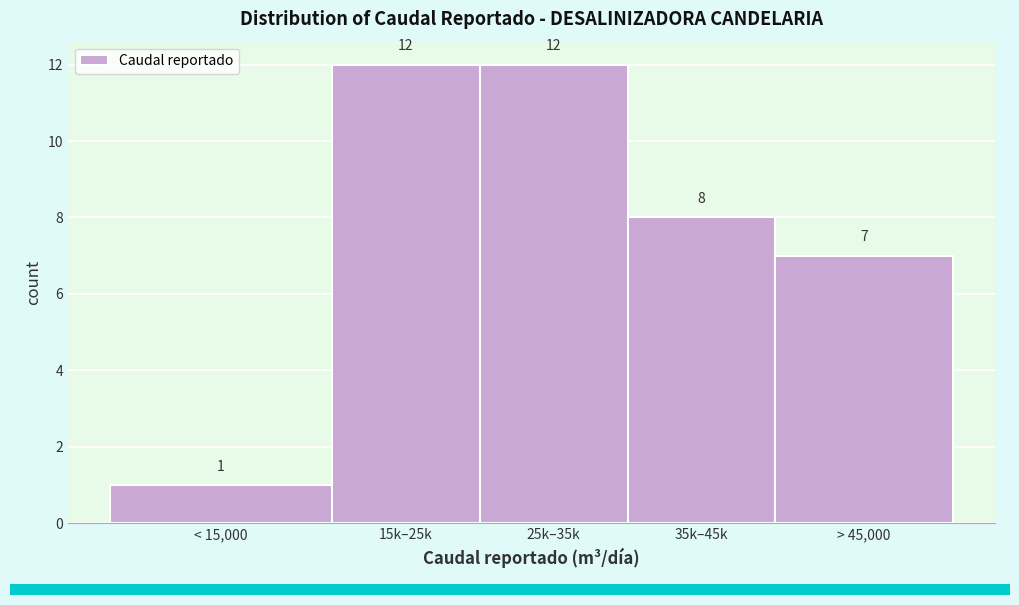

Reading left to right, transcribe all the data shown in this chart.

1	12	12	8	7